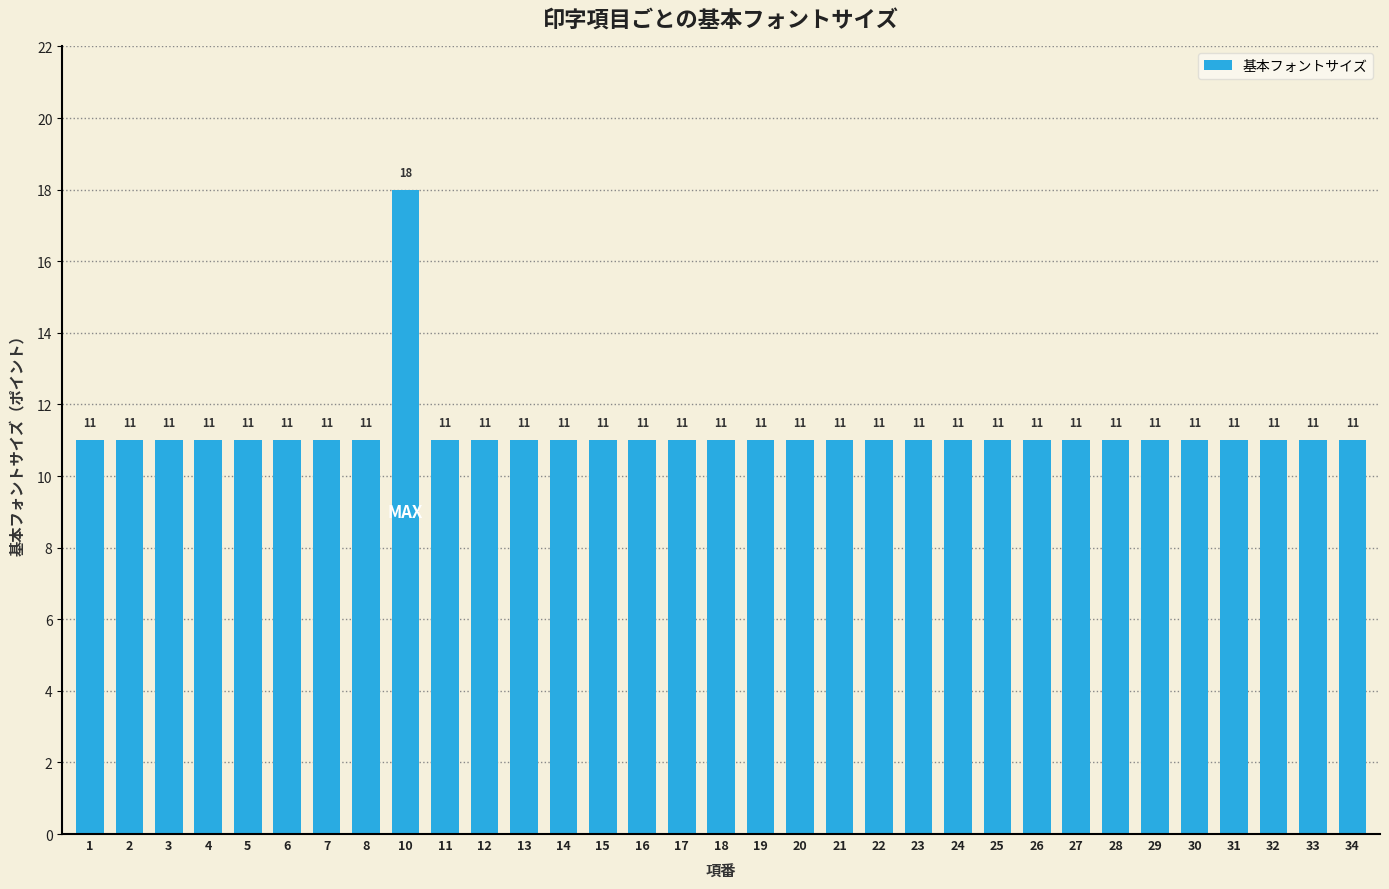

Reading left to right, what are all the values shown in this chart?

11	11	11	11	11	11	11	11	18	11	11	11	11	11	11	11	11	11	11	11	11	11	11	11	11	11	11	11	11	11	11	11	11